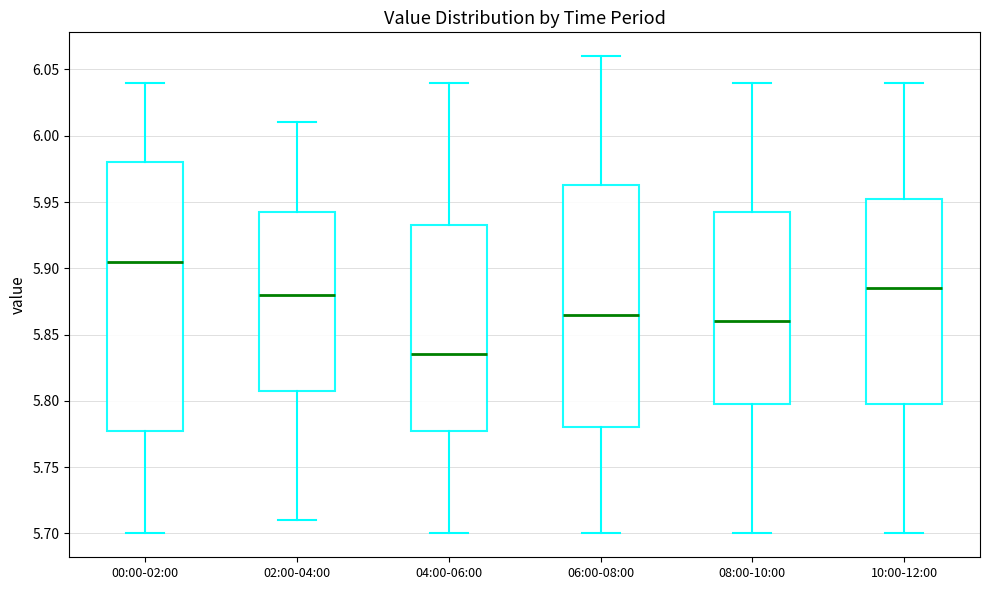

Which box has the highest median line?

00:00-02:00